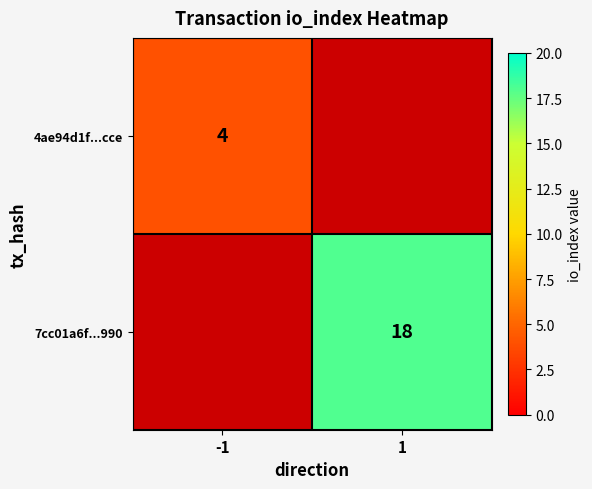

Is it true that 4ae94d1f...cce equals 4 at -1?

True